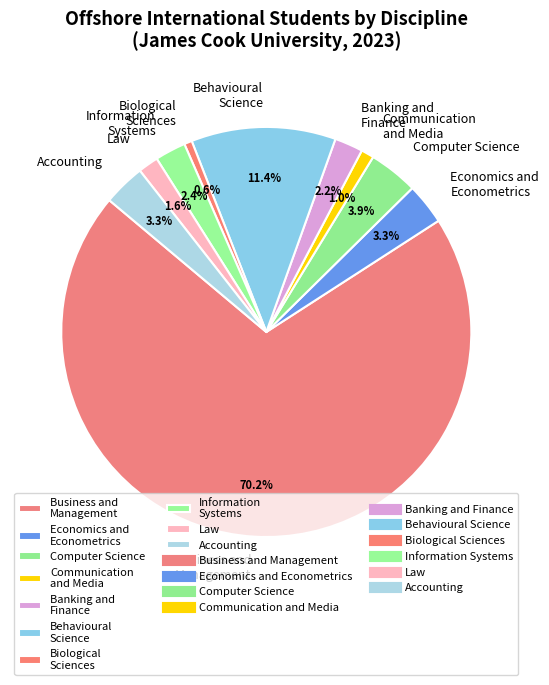

Does any single category account for the majority?

Yes